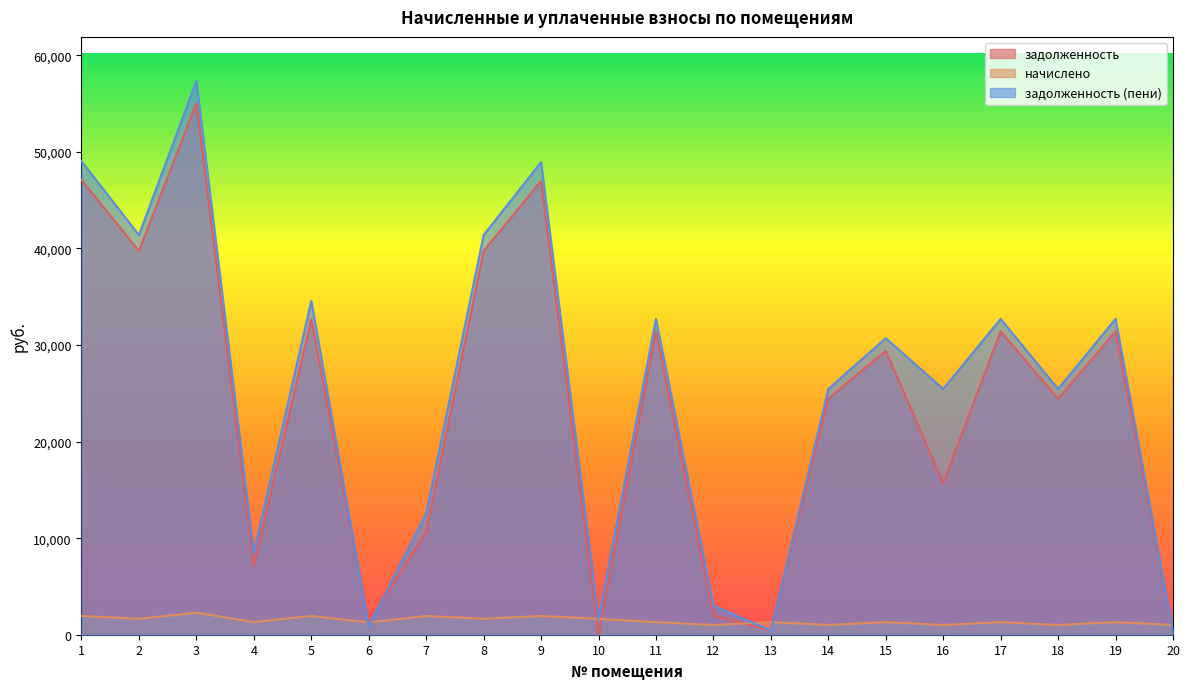

What is the difference between the задолженность values at 3 and 19?

23638.1